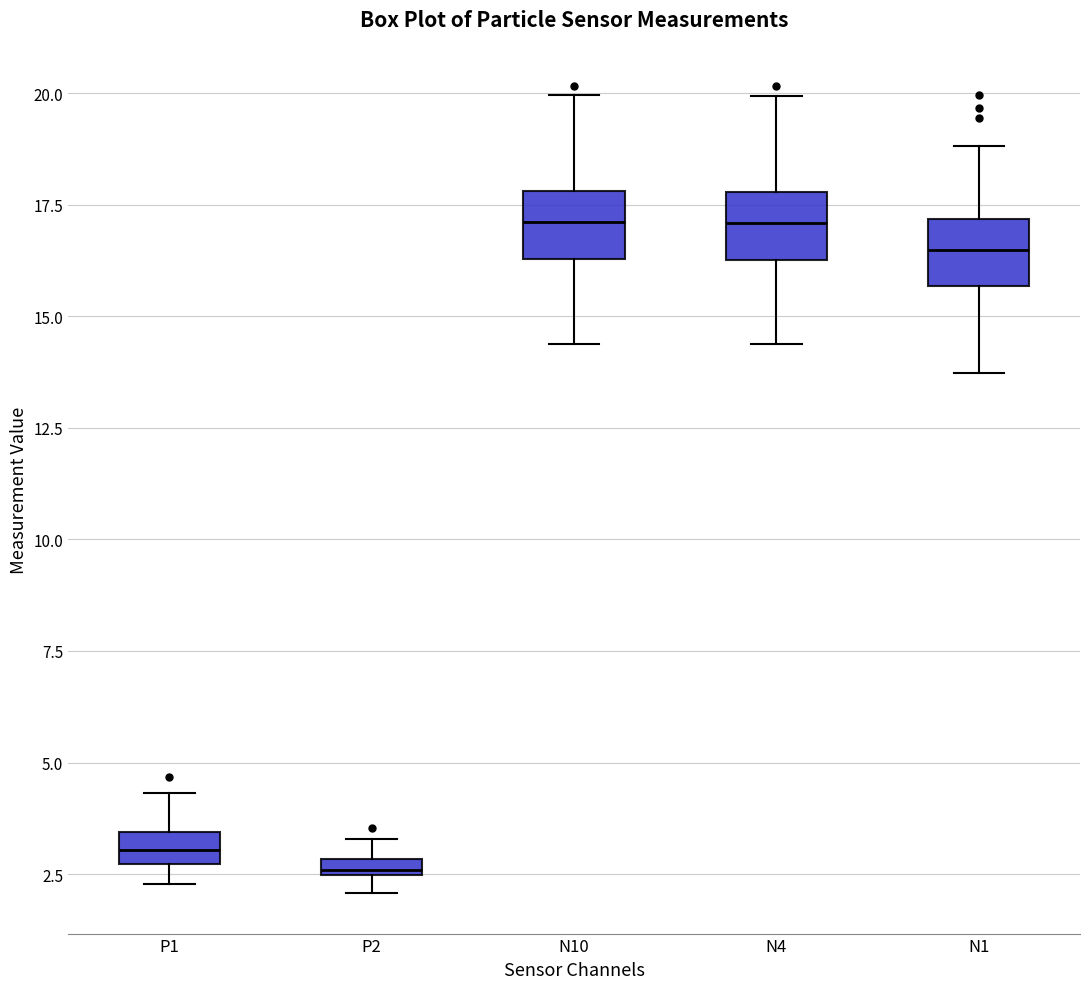

Where is the upper edge of the box for P2 on the y-axis? The values are not printed on the chart, so give them approximately, as read against the axis.

3.0